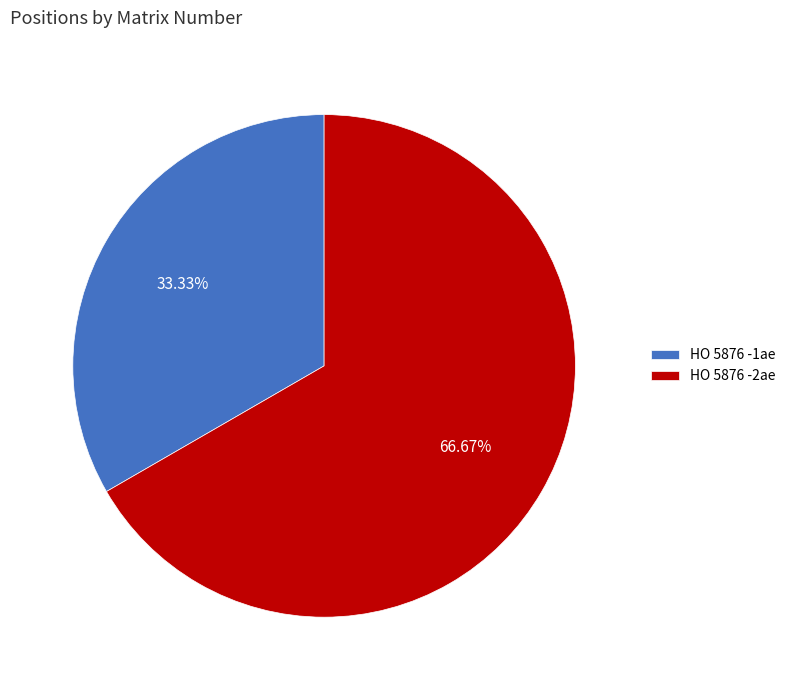

Which category accounts for the majority?

HO 5876 -2ae